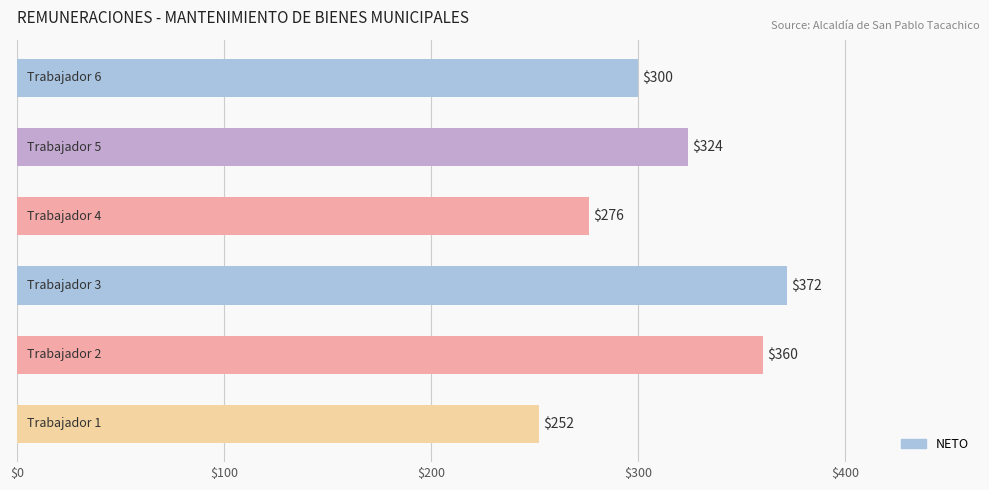

Count the values in the range 276 to 360.

4